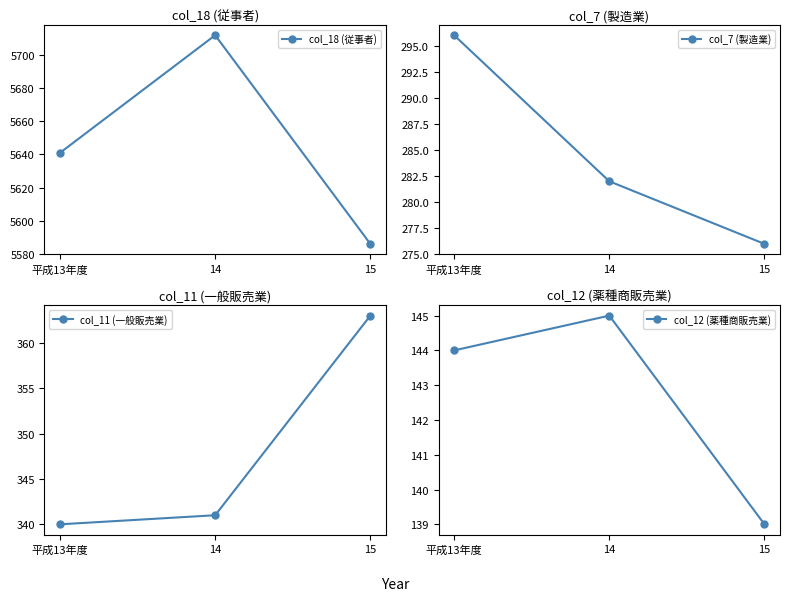

What is the difference between the maximum and second lowest values in the col_7 (製造業) series?

14